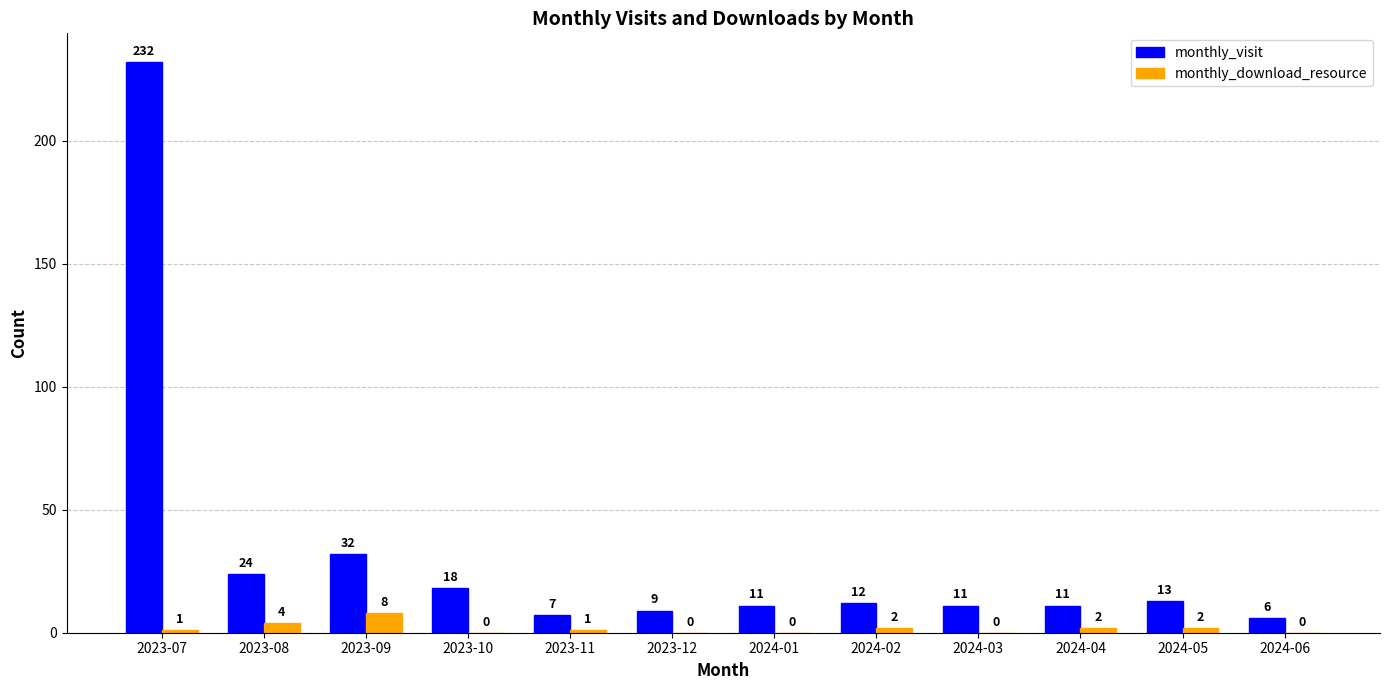

How many positive values does the monthly_download_resource series have?

7